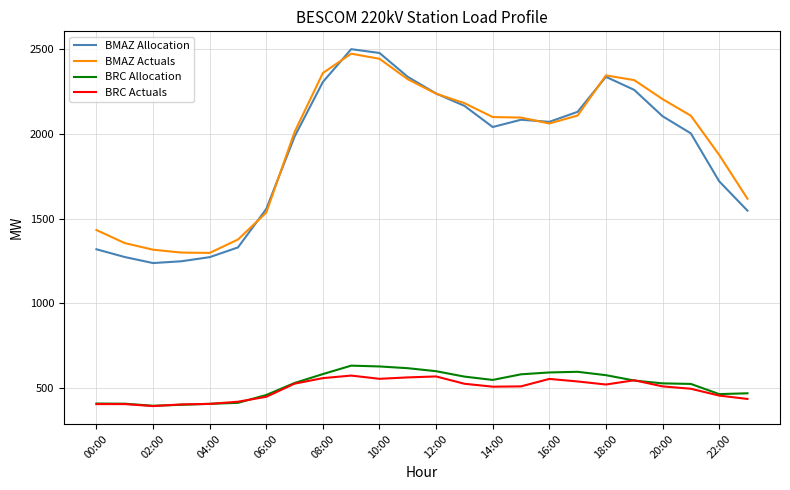

True or false: BRC Allocation and BMAZ Actuals cross at least once.

False